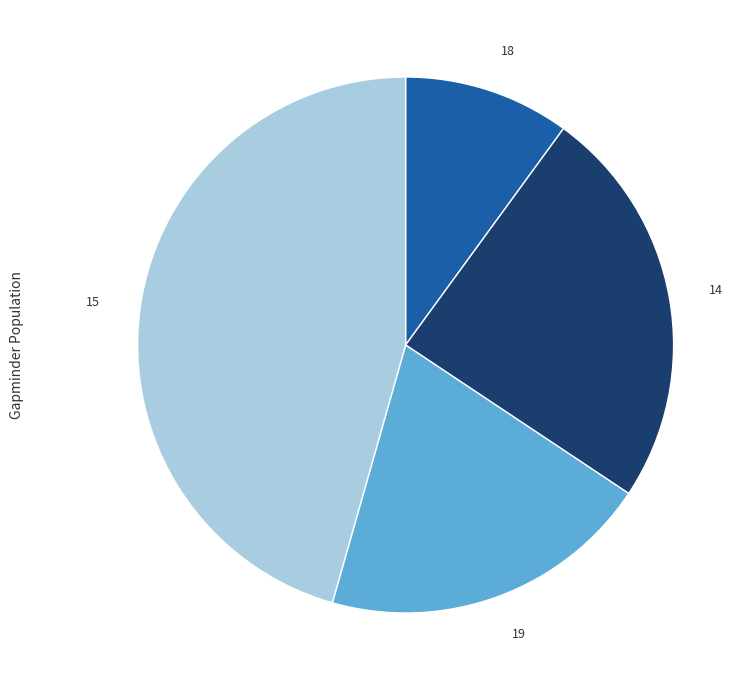

Approximately how many times larger is the value at 14 compared to 15?

0.5